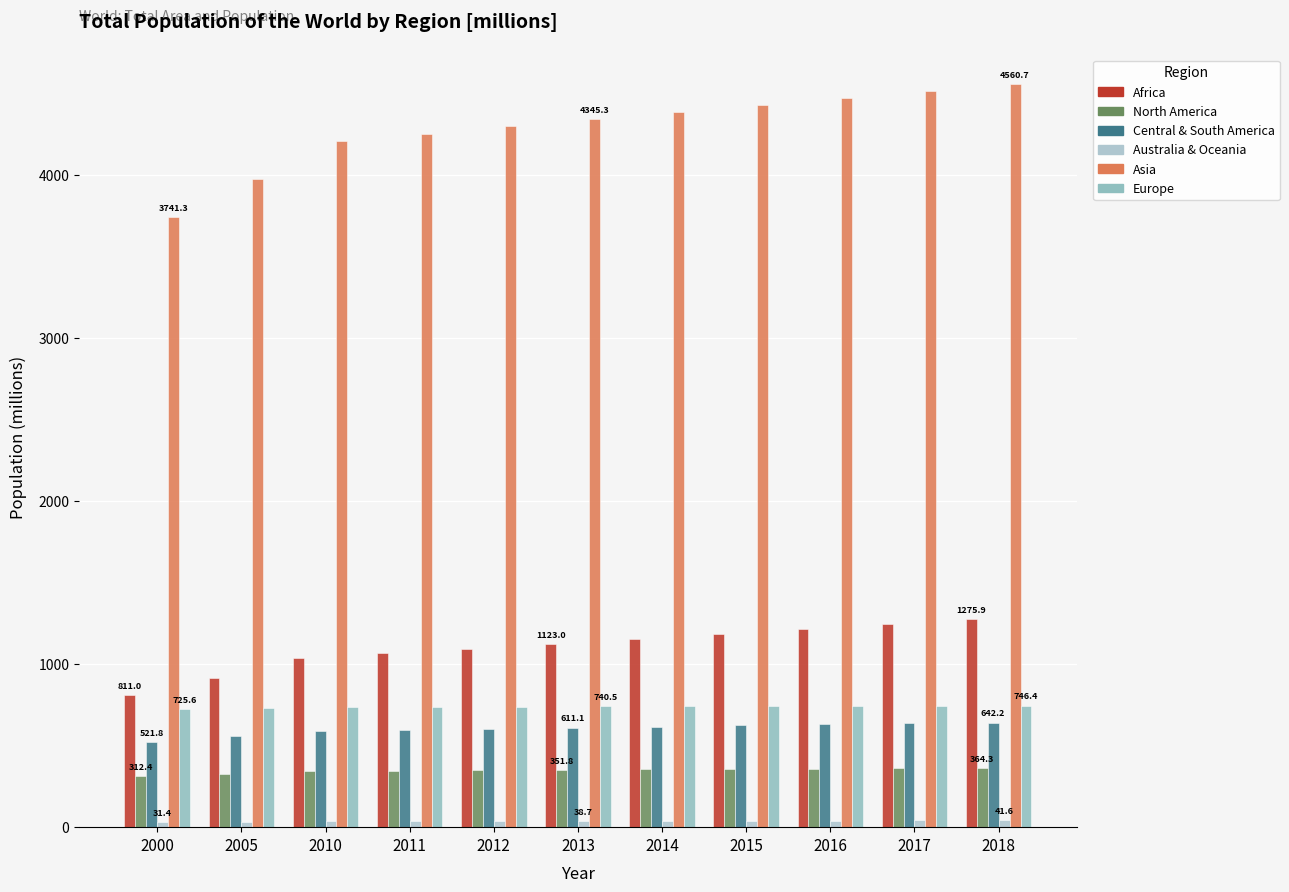

What is the average value of the Africa series?

1101.6